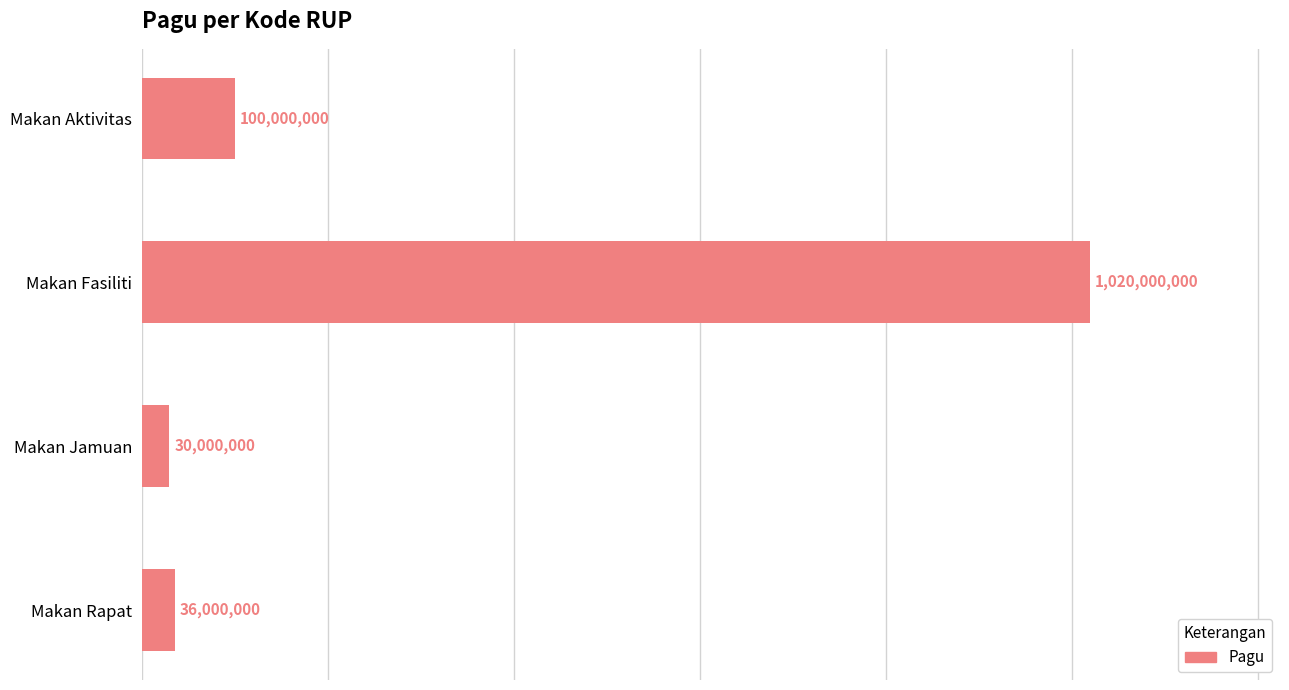

List the labels in order of value, smallest first.

Makan Jamuan, Makan Rapat, Makan Aktivitas, Makan Fasiliti